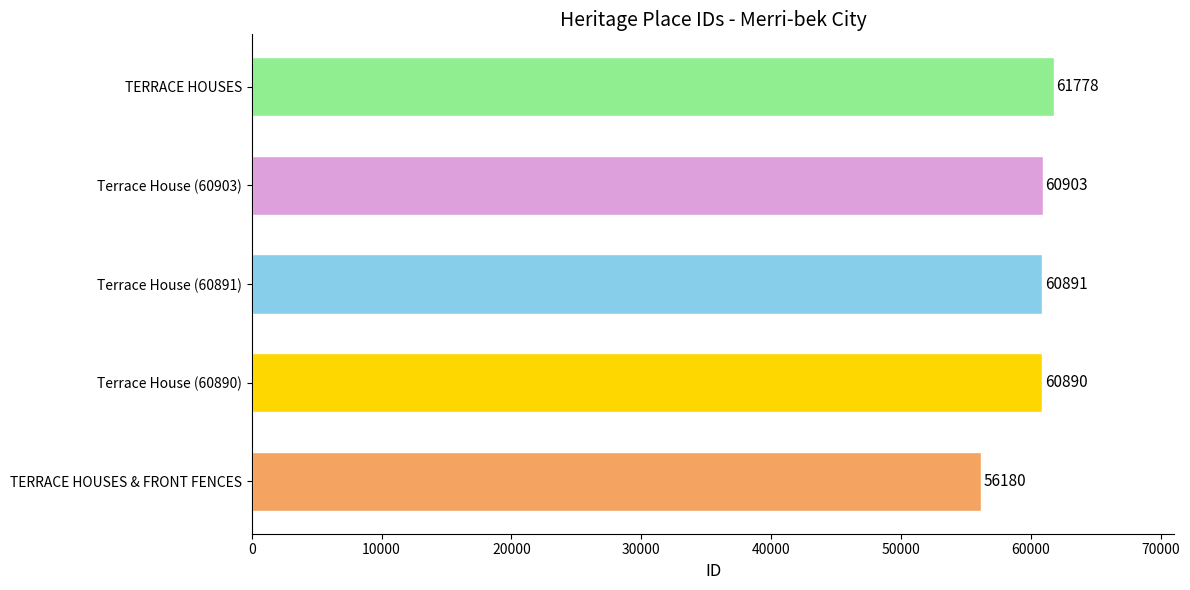

List the labels in order of value, largest first.

TERRACE HOUSES, Terrace House (60903), Terrace House (60891), Terrace House (60890), TERRACE HOUSES & FRONT FENCES